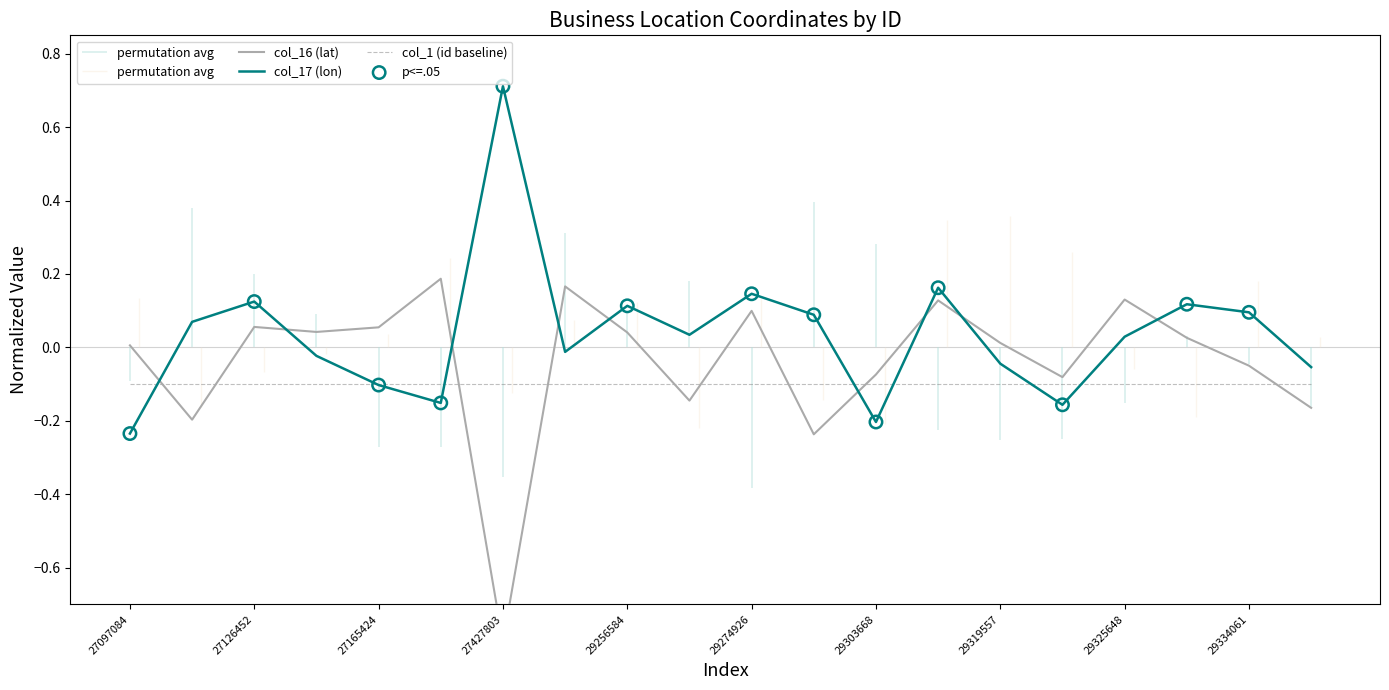

At how many categories does at least one series exceed 0?

17